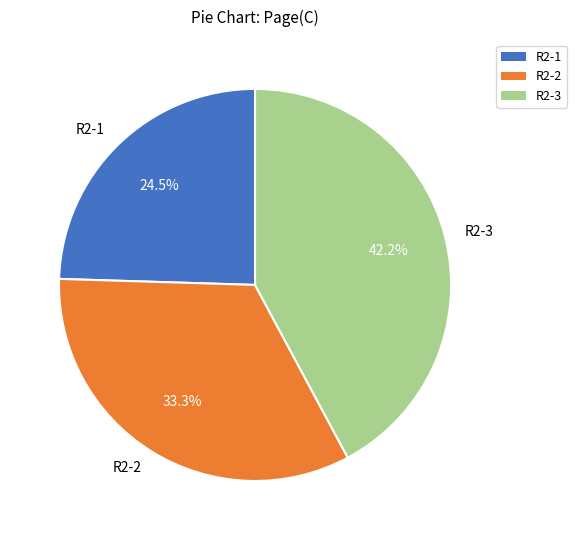

Count the number of slices in the pie.

3